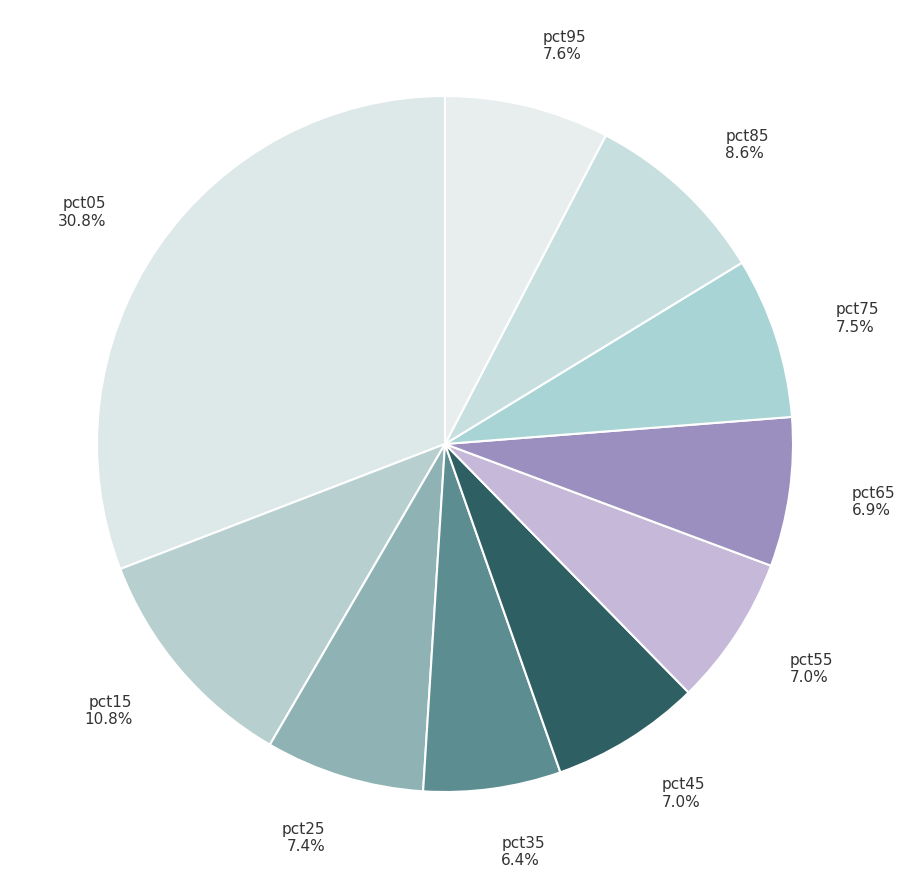

Is pct35 the majority of the pie?

No